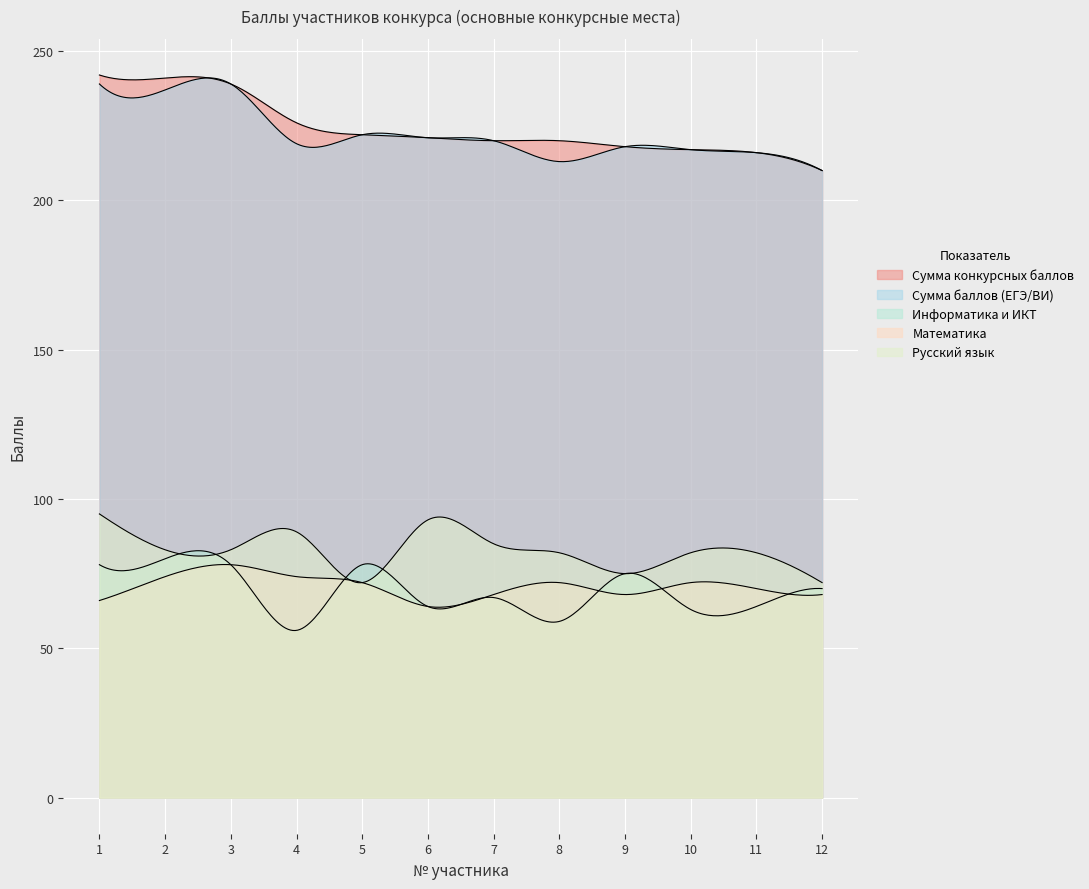

What is the maximum value for Сумма конкурсных баллов?

242